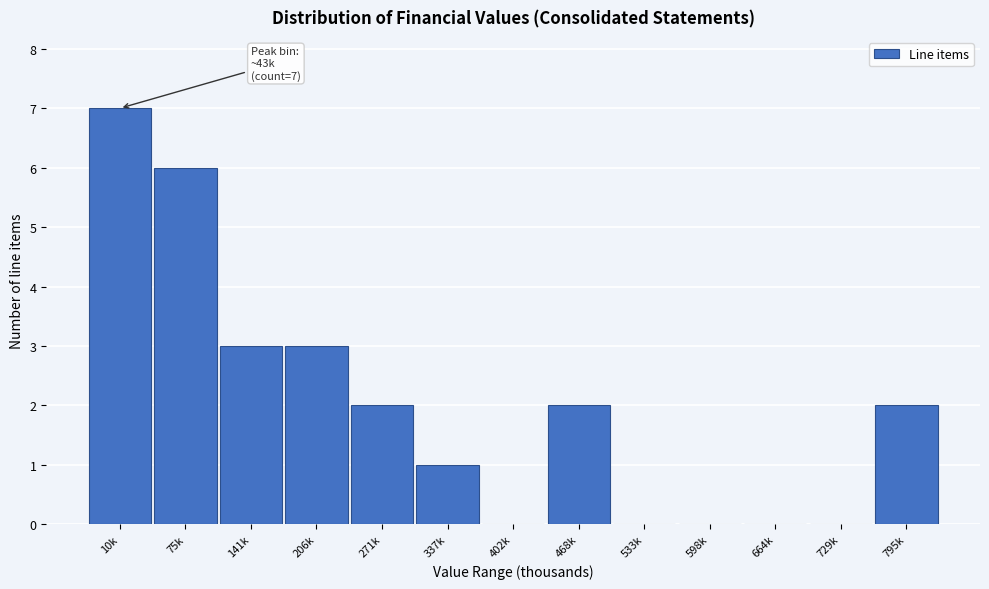

Reading left to right, what are all the values shown in this chart?

10k=7	75k=6	141k=3	206k=3	271k=2	337k=1	402k=0	468k=2	533k=0	598k=0	664k=0	729k=0	795k=2